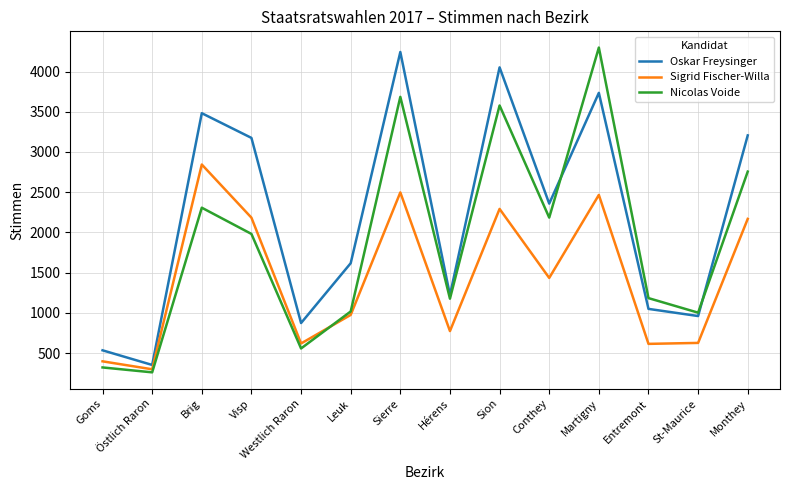

Does the chart display data point markers on the line(s)?

No